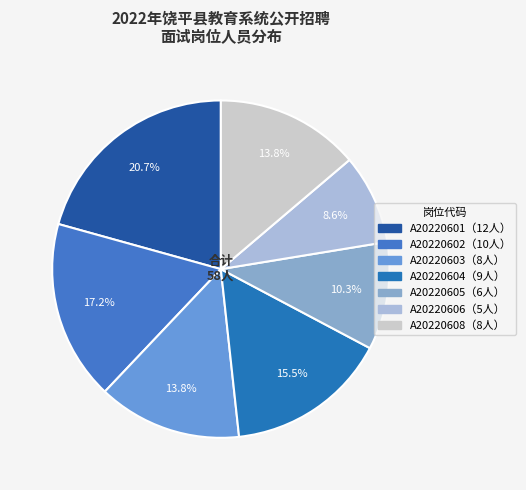

How many slices are in this pie chart?

7